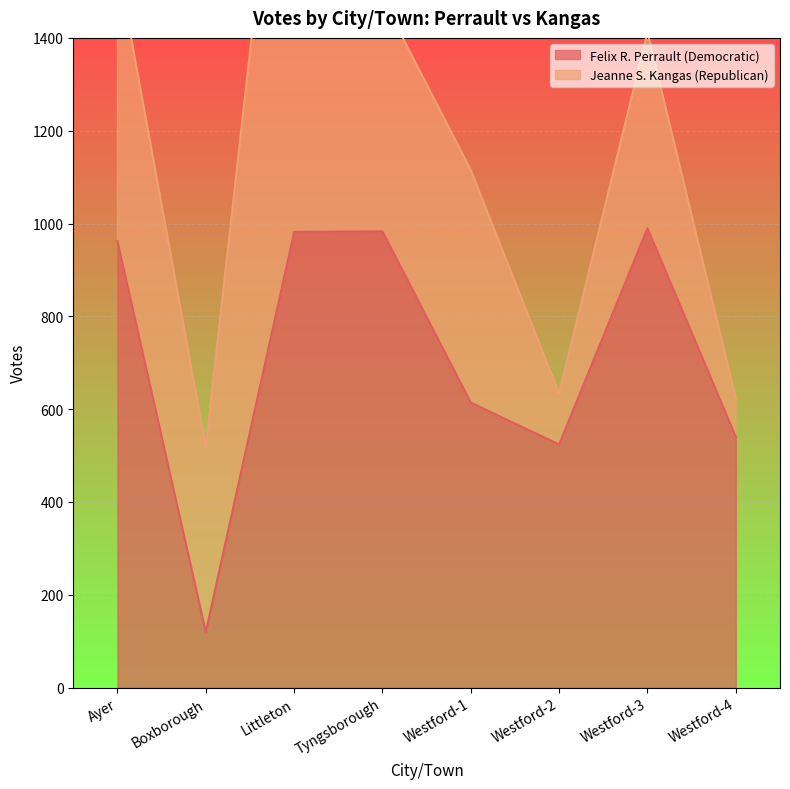

At which label does the data first exceed 962?

Littleton